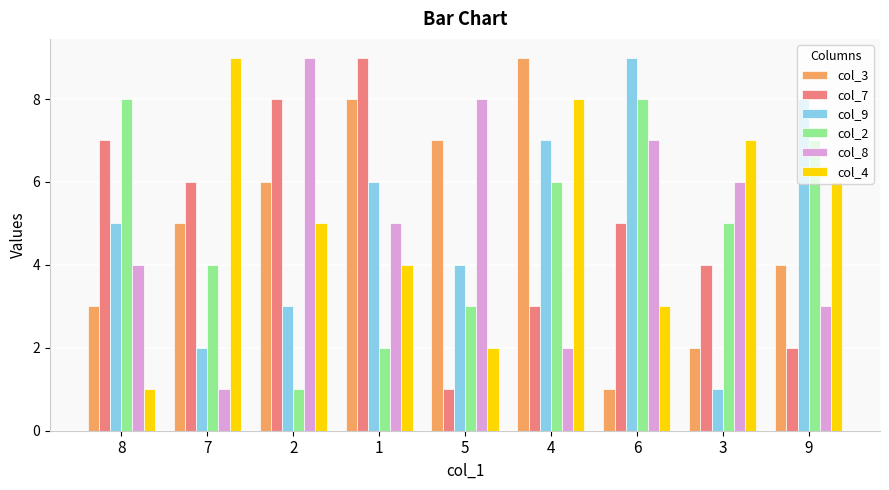

What are all the series names shown in the legend?

col_3, col_7, col_9, col_2, col_8, col_4